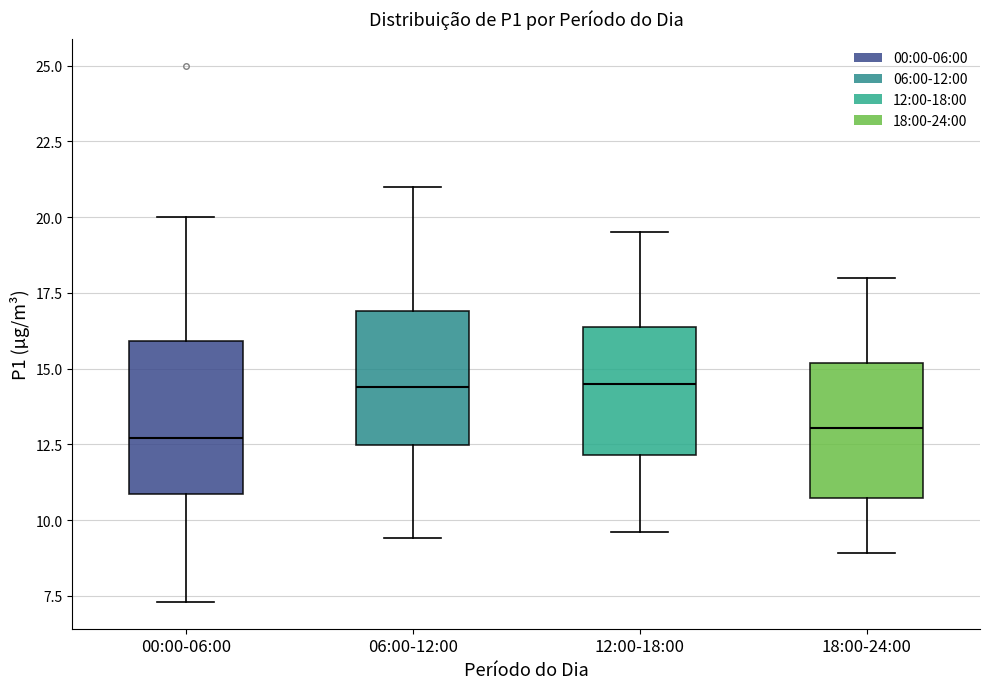

Reading left to right, transcribe this box plot: for each box, give where its median line is, the range the box spans, and where its two whiskers end, as read against the y-axis. The values are not printed on the chart, so give them approximately, as read against the axis.

00:00-06:00: median 12.5, box 11.0 to 16.0, whiskers 7.5 to 20.0
06:00-12:00: median 14.5, box 12.5 to 17.0, whiskers 9.5 to 21.0
12:00-18:00: median 14.5, box 12.0 to 16.5, whiskers 9.5 to 19.5
18:00-24:00: median 13.0, box 10.5 to 15.0, whiskers 9.0 to 18.0